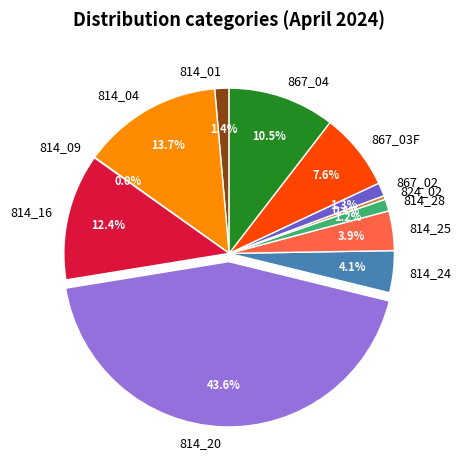

Which has a higher value, 814_20 or 867_03F?

814_20